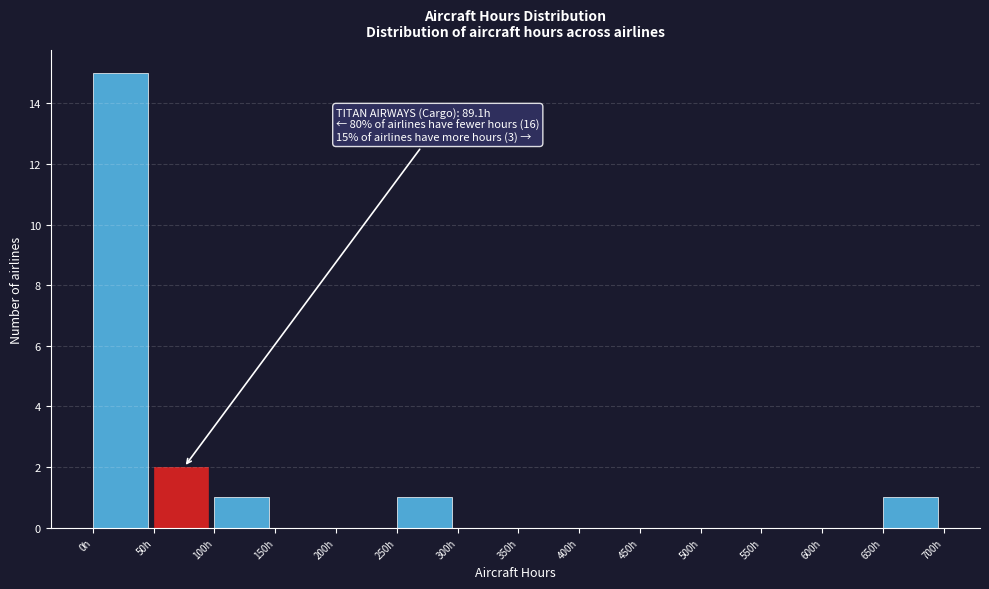

Which range on the x-axis has the tallest bar?

0 to 50